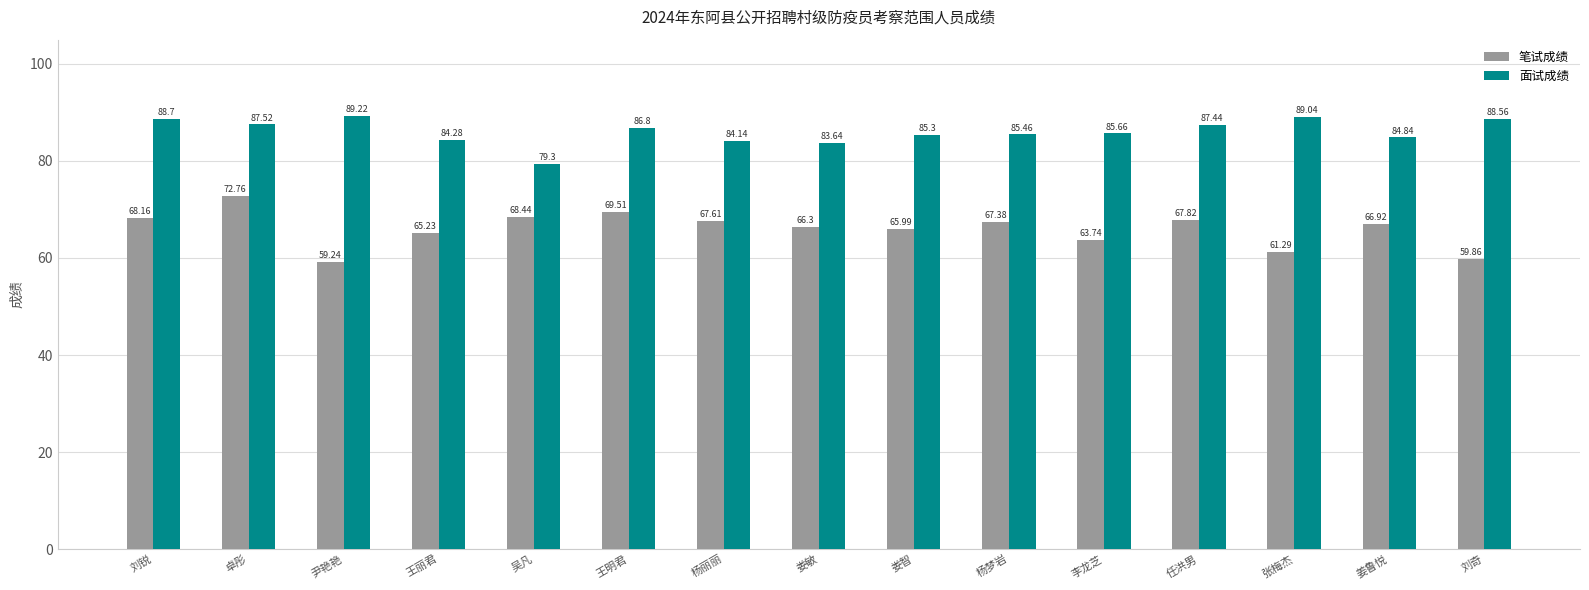

At 娄敏, list the series in order from smallest to largest.

笔试成绩, 面试成绩